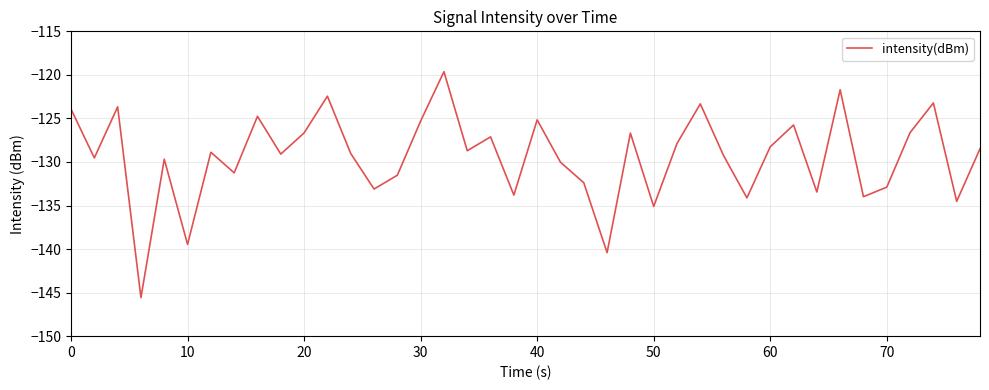

What is the smallest value displayed?

-145.6